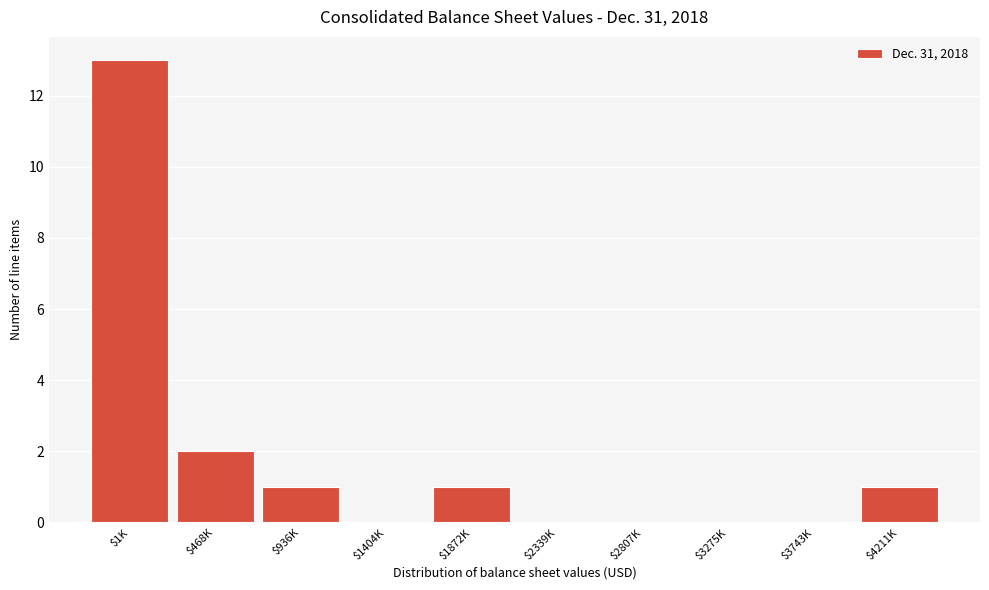

At which label is the value closest to 6?

$468K